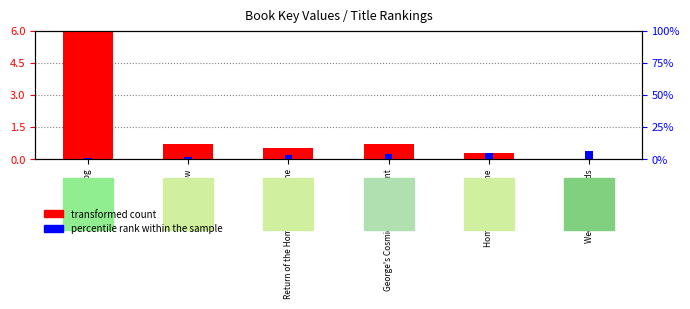

Which label corresponds to the smallest value in the chart?

Week in the Woods